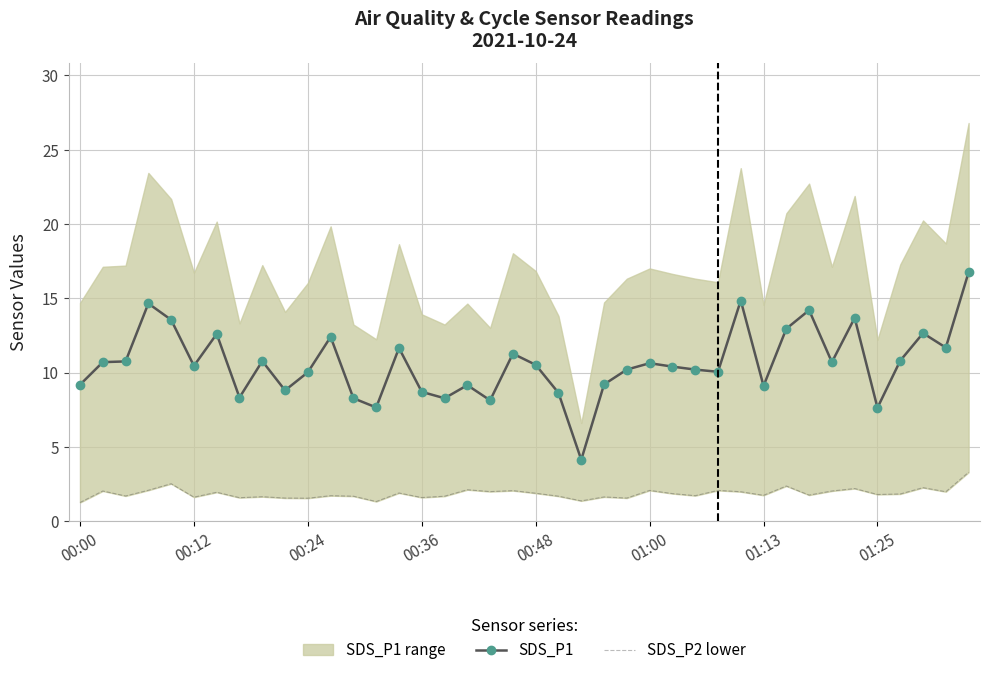

At how many categories does at least one series exceed 9?

30